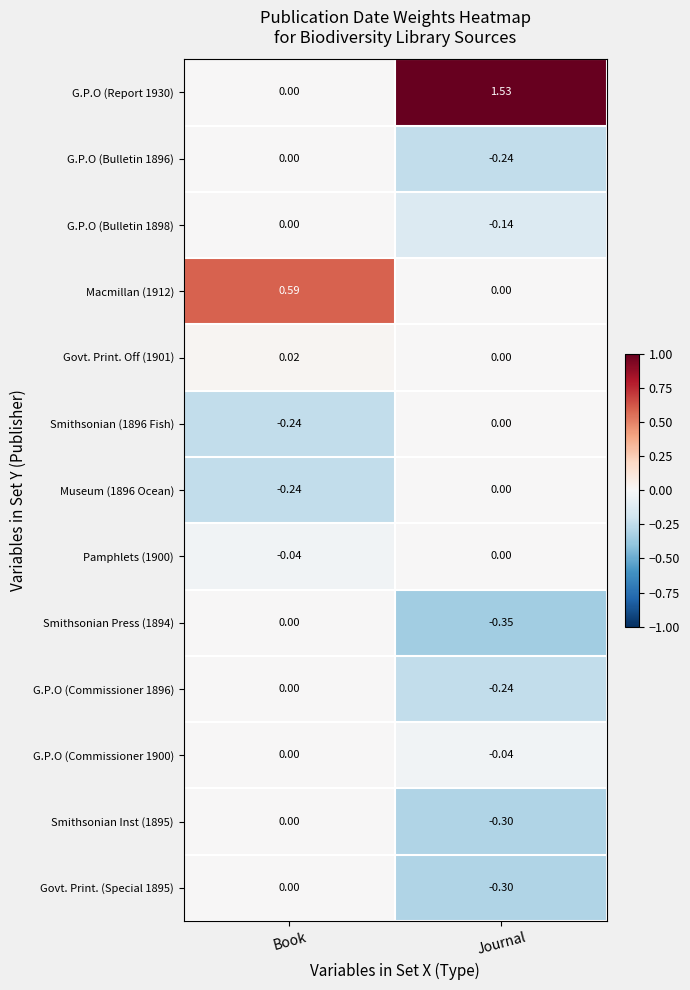

Between Book and Journal, which series saw the biggest shift?

G.P.O (Report 1930)